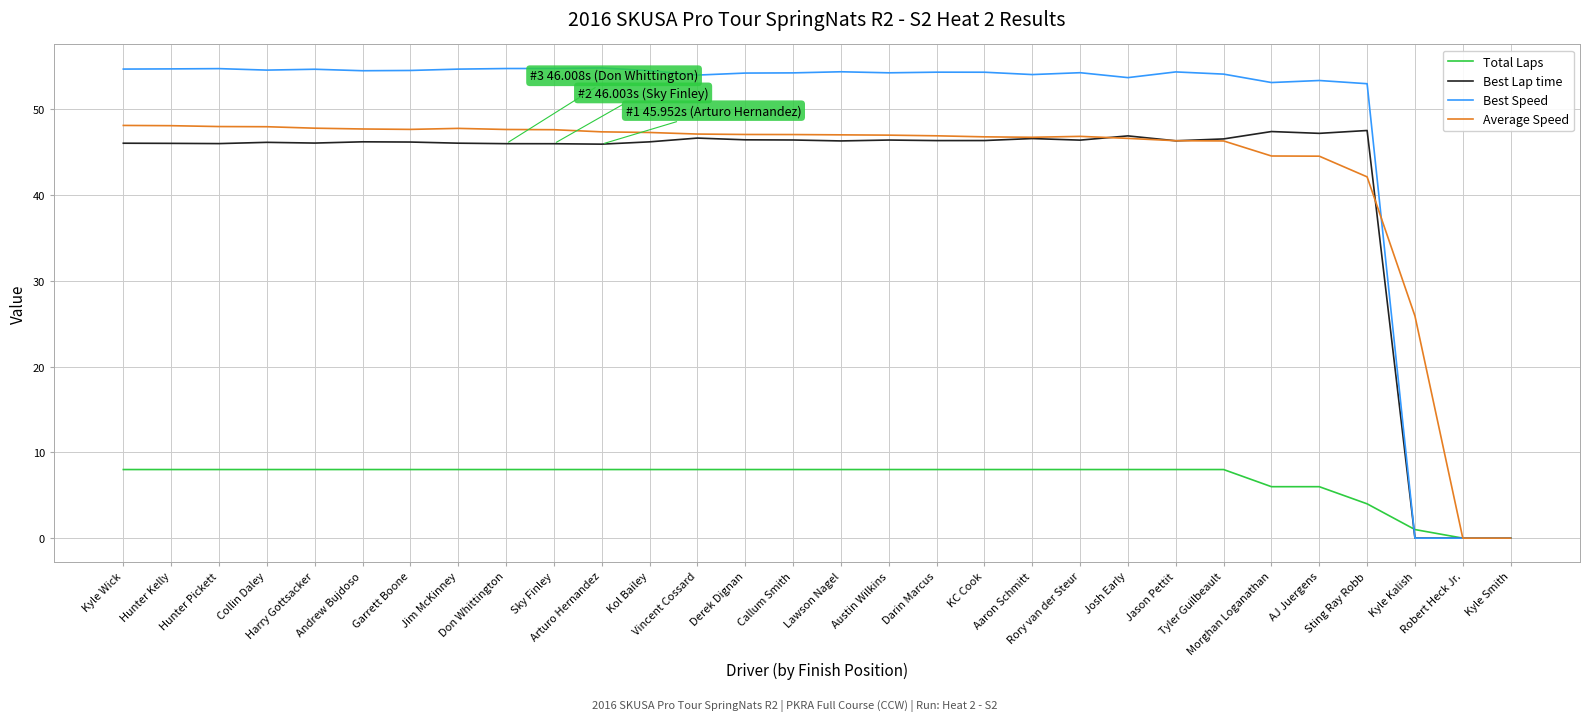

Which series has the largest total across all categories?

Best Speed